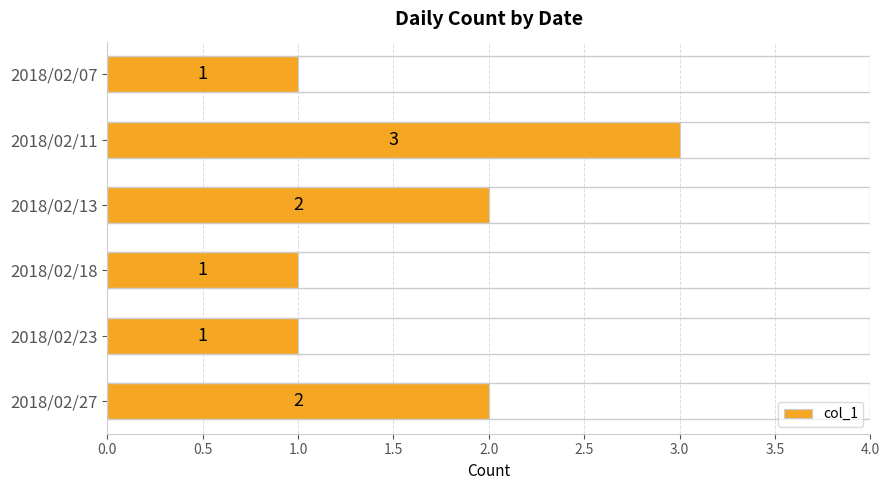

What is the average value?

2